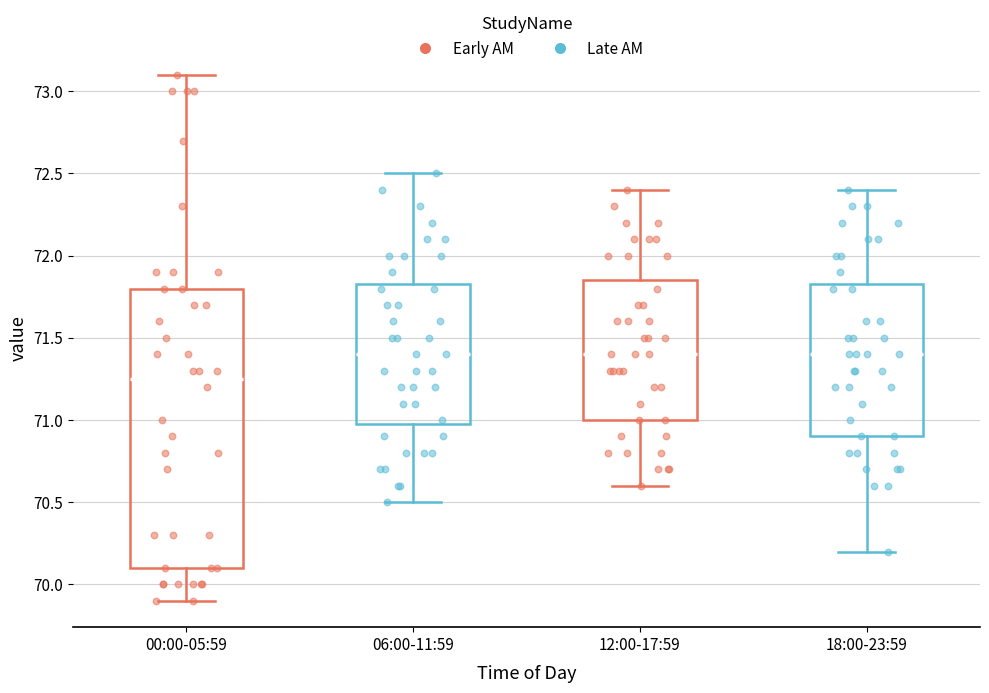

Reading left to right, read every box against the y-axis: the position of its median line, the range the box covers, and the ends of its whiskers. The values are not printed on the chart, so give them approximately, as read against the axis.

00:00-05:59: median 71.25, box 70.10 to 71.80, whiskers 69.90 to 73.10
06:00-11:59: median 71.40, box 71.00 to 71.85, whiskers 70.50 to 72.50
12:00-17:59: median 71.40, box 71.00 to 71.85, whiskers 70.60 to 72.40
18:00-23:59: median 71.40, box 70.90 to 71.85, whiskers 70.20 to 72.40